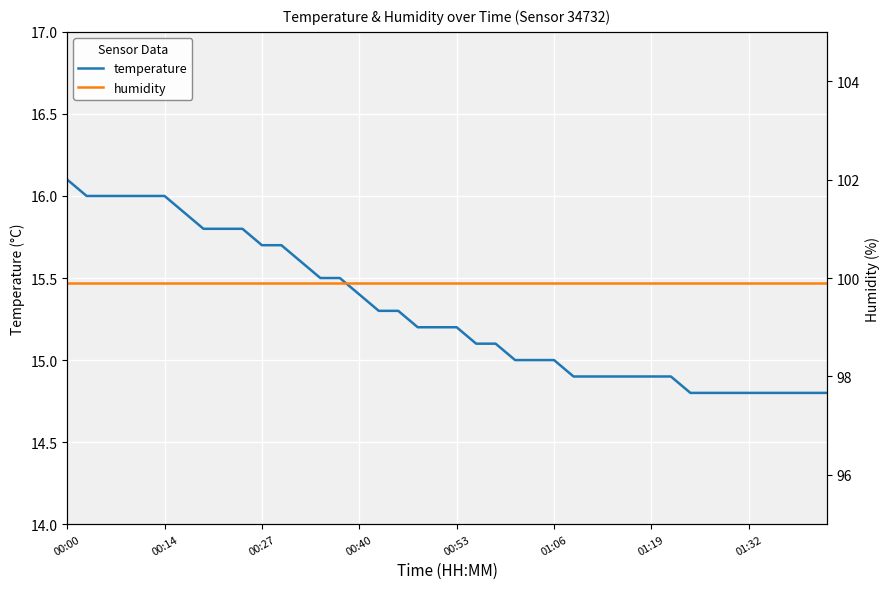

Reading left to right, list all the values displayed in this chart.

temperature: 16.1	16.0	16.0	16.0	16.0	16.0	15.9	15.8	15.8	15.8	15.7	15.7	15.6	15.5	15.5	15.4	15.3	15.3	15.2	15.2	15.2	15.1	15.1	15.0	15.0	15.0	14.9	14.9	14.9	14.9	14.9	14.9	14.8	14.8	14.8	14.8	14.8	14.8	14.8	14.8
humidity: 99.9	99.9	99.9	99.9	99.9	99.9	99.9	99.9	99.9	99.9	99.9	99.9	99.9	99.9	99.9	99.9	99.9	99.9	99.9	99.9	99.9	99.9	99.9	99.9	99.9	99.9	99.9	99.9	99.9	99.9	99.9	99.9	99.9	99.9	99.9	99.9	99.9	99.9	99.9	99.9